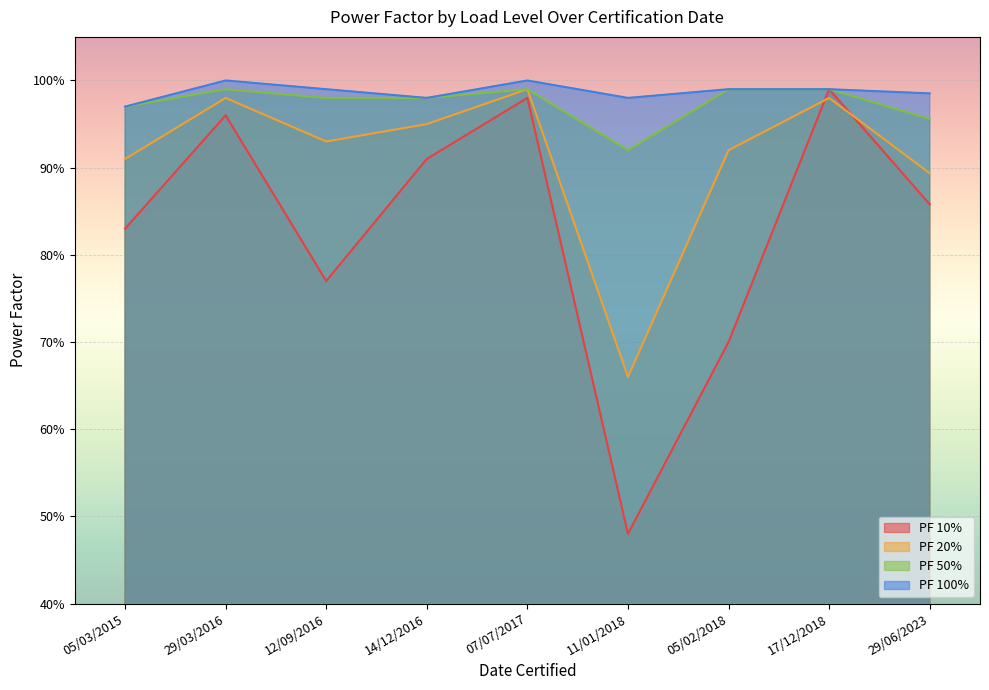

Is the value of PF 10% at 12/09/2016 greater than the value of PF 20% at 11/01/2018?

Yes